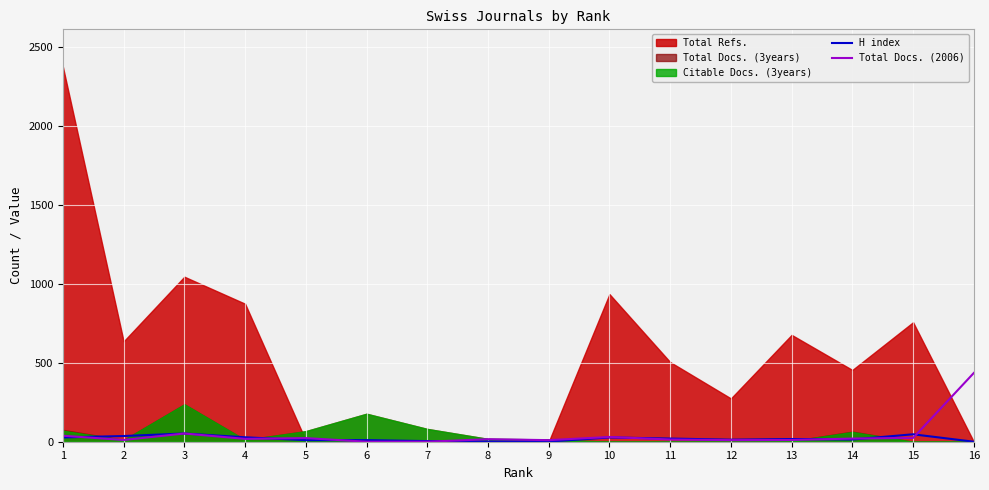

How many lines are shown in the chart?

2